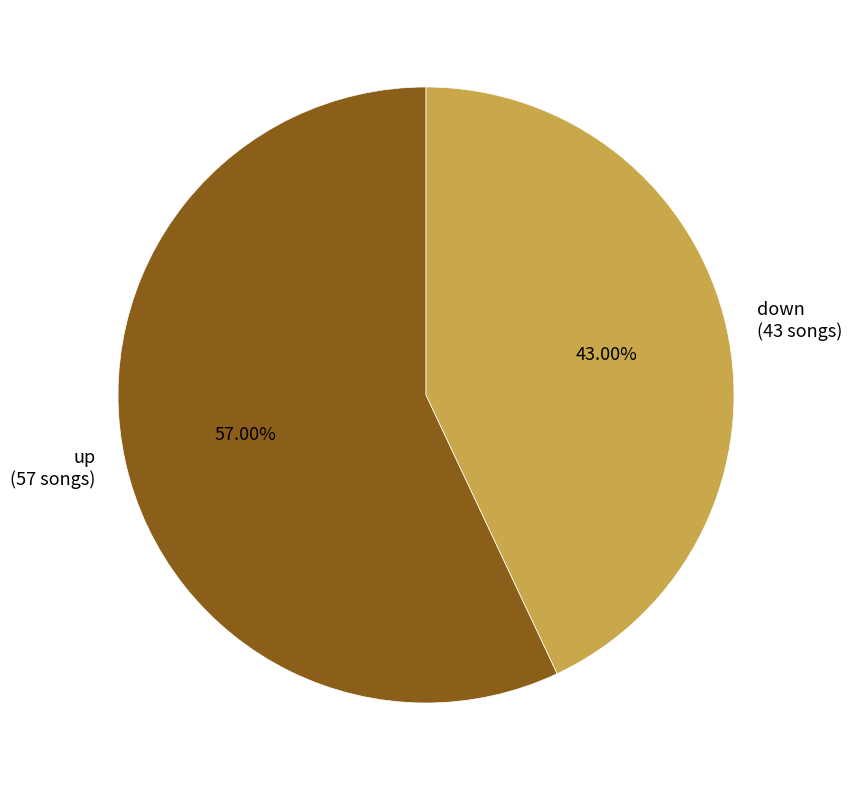

Is it true that up is 63% of the pie?

False